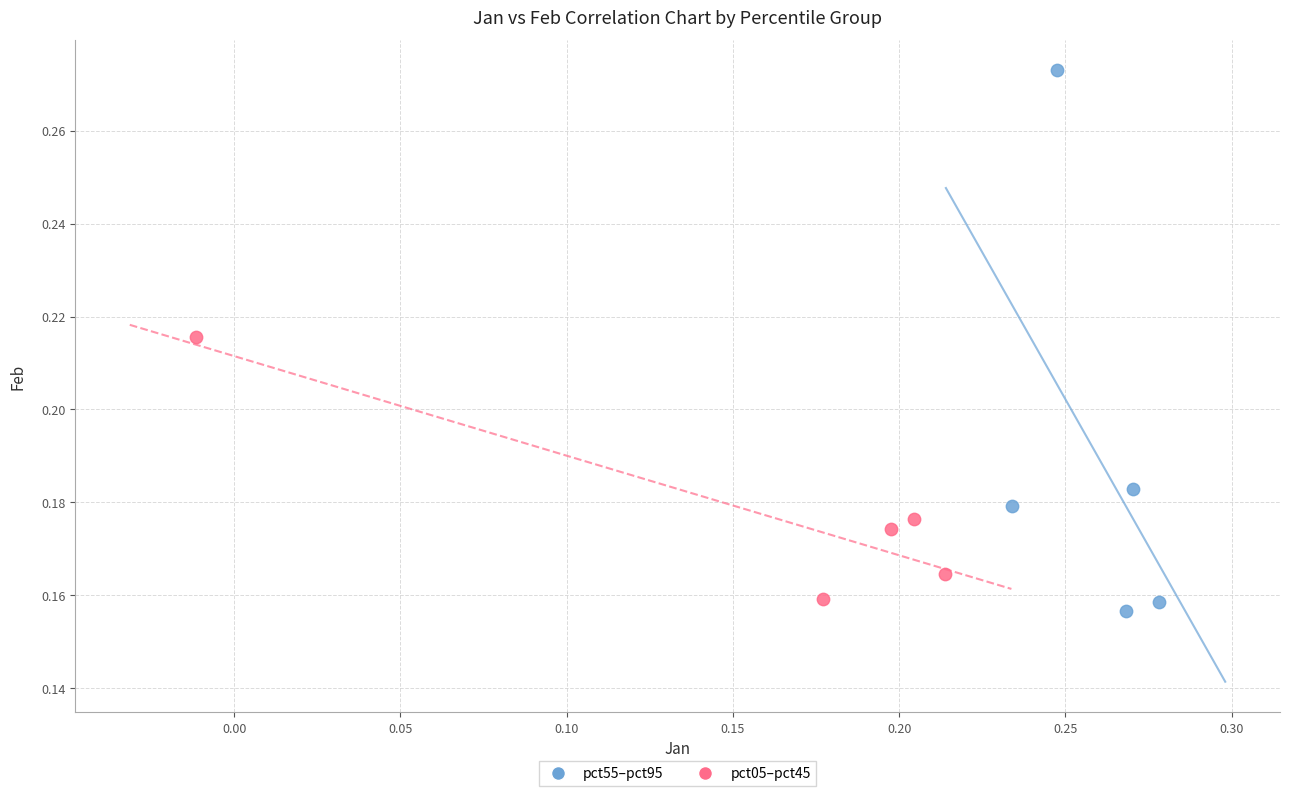

Which series has the largest Y range (max minus min)?

pct55–pct95